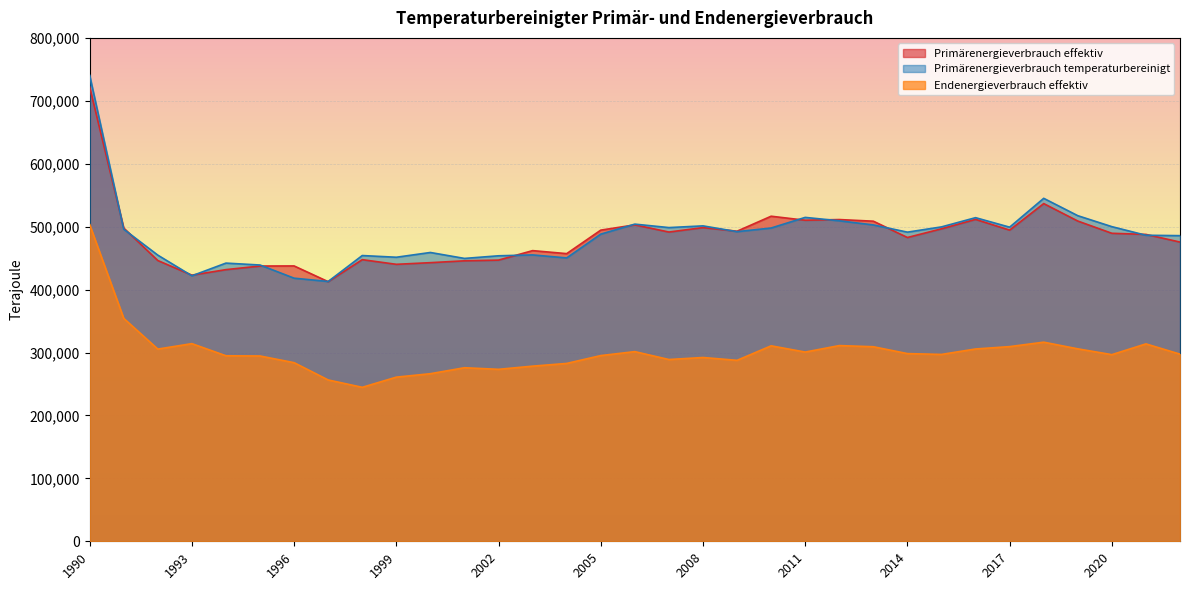

Rank the series by their maximum value, from lowest to highest.

Endenergieverbrauch effektiv, Primärenergieverbrauch effektiv, Primärenergieverbrauch temperaturbereinigt